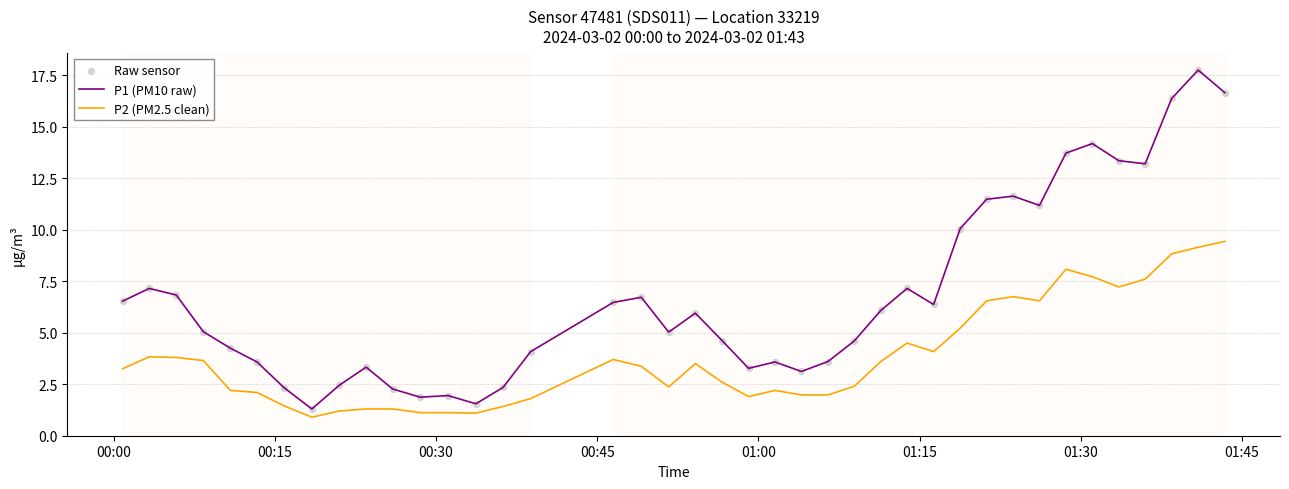

Which series has the largest total across all categories?

P1 (PM10 raw)